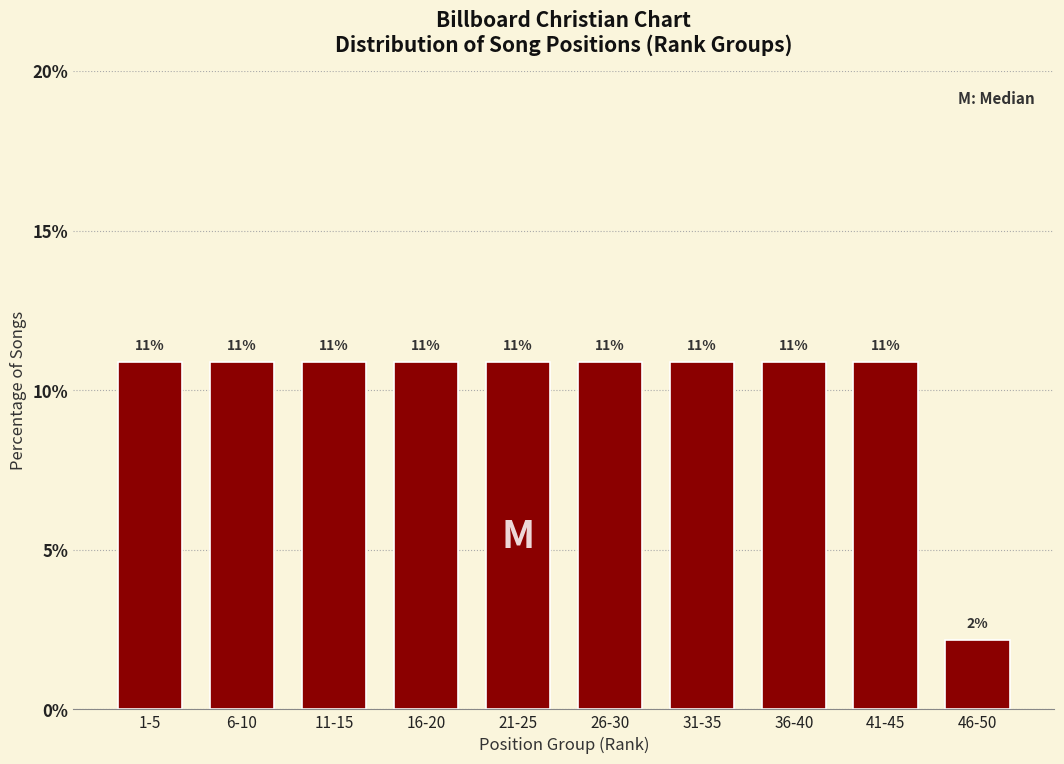

How many bars are there in total?

10